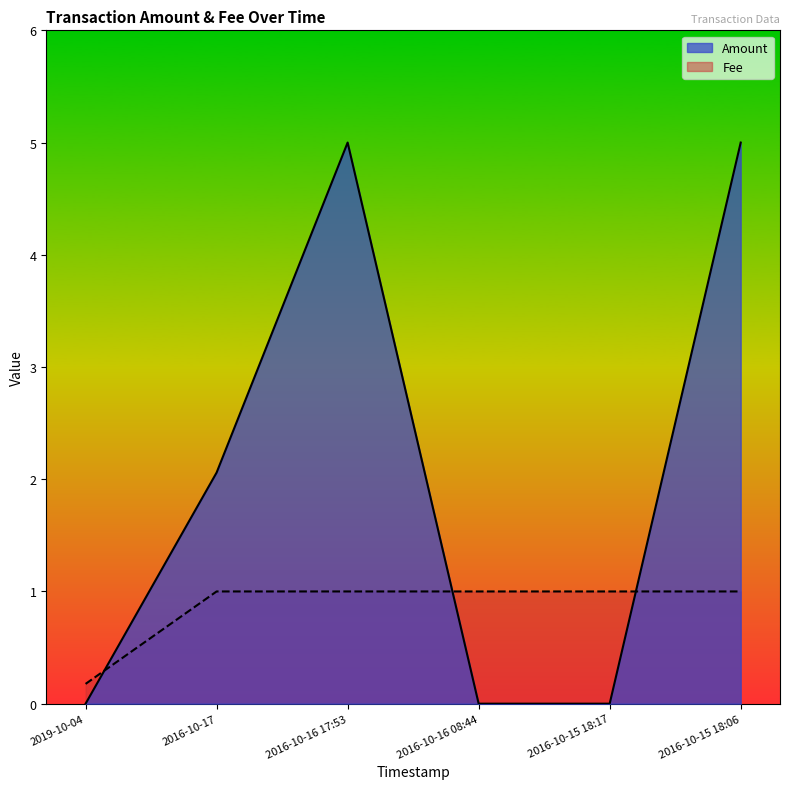

Rank the categories by Fee value from highest to lowest.

2016-10-17, 2016-10-16 17:53, 2016-10-16 08:44, 2016-10-15 18:17, 2016-10-15 18:06, 2019-10-04